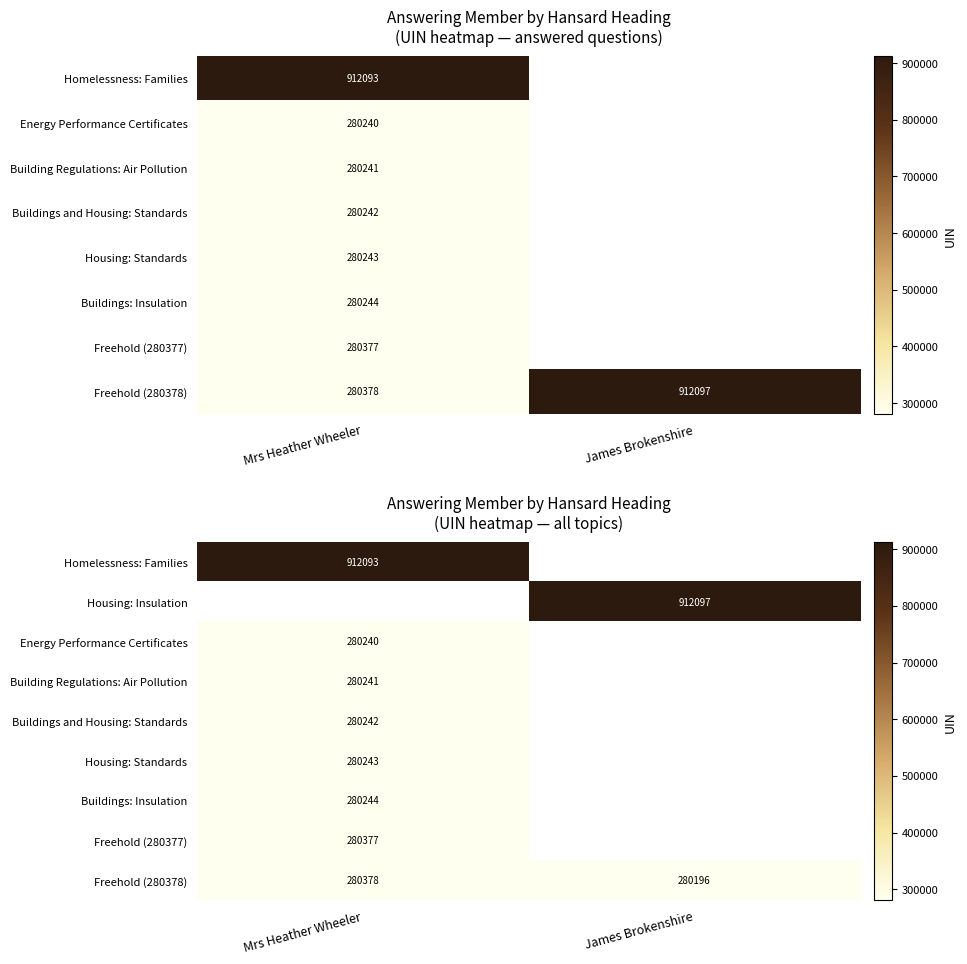

Which series has the largest total across all categories?

Freehold (280378)